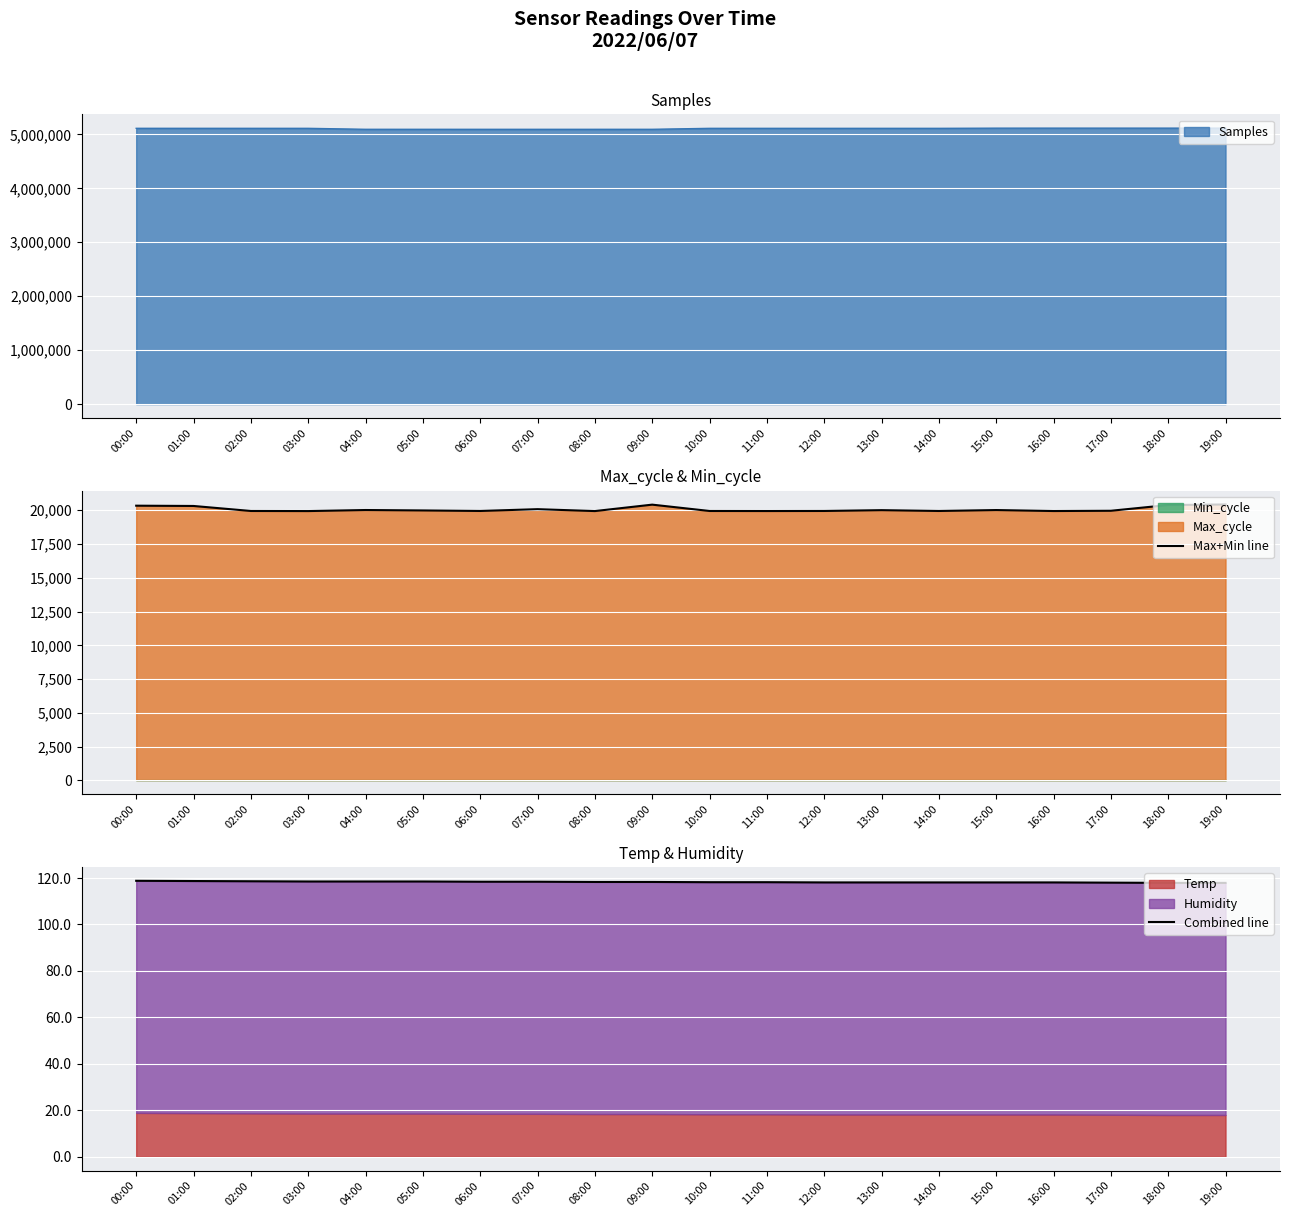

True or false: Combined line has more than 2 points higher than both neighbors.

False